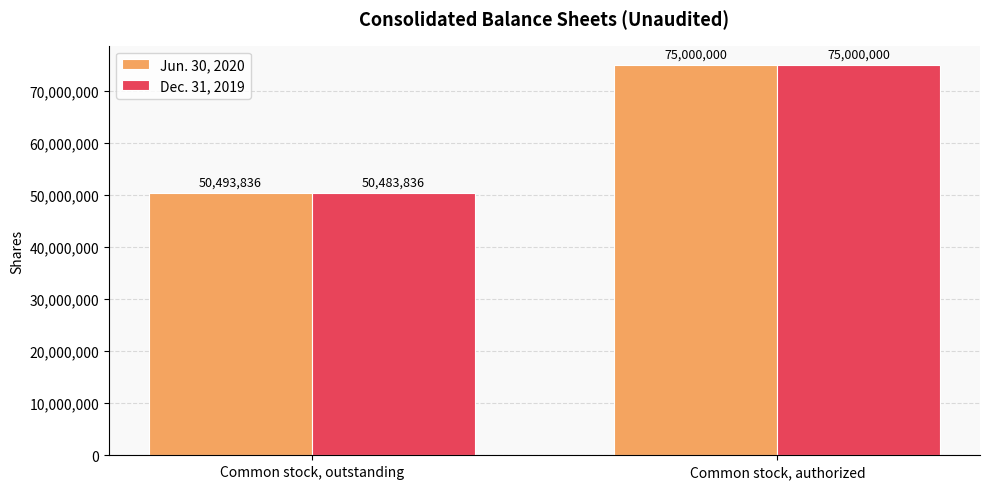

The Jun. 30, 2020 series shows 46232732 at Common stock, authorized. True or false?

False